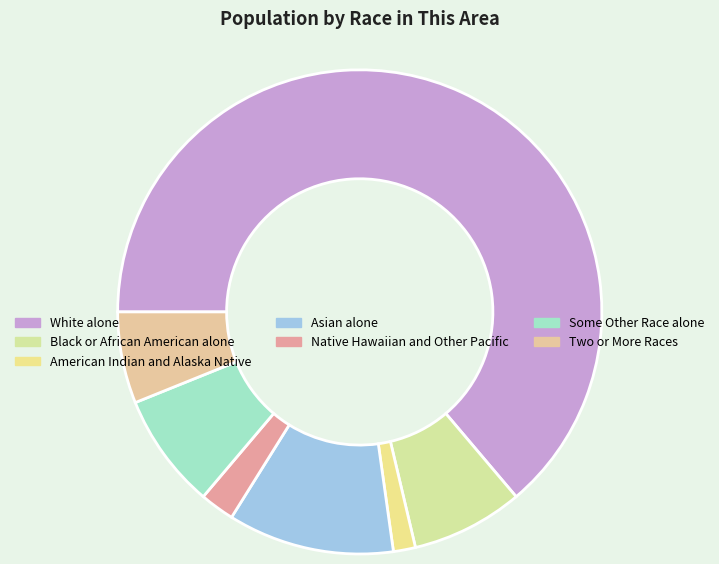

How many segments does this pie chart have?

7